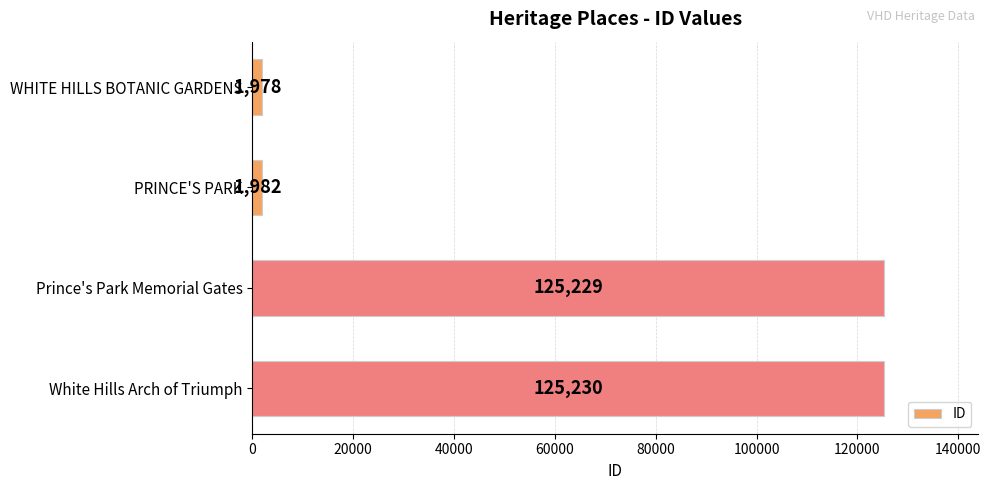

What is the change in value from Prince's Park Memorial Gates to White Hills Arch of Triumph?

+1